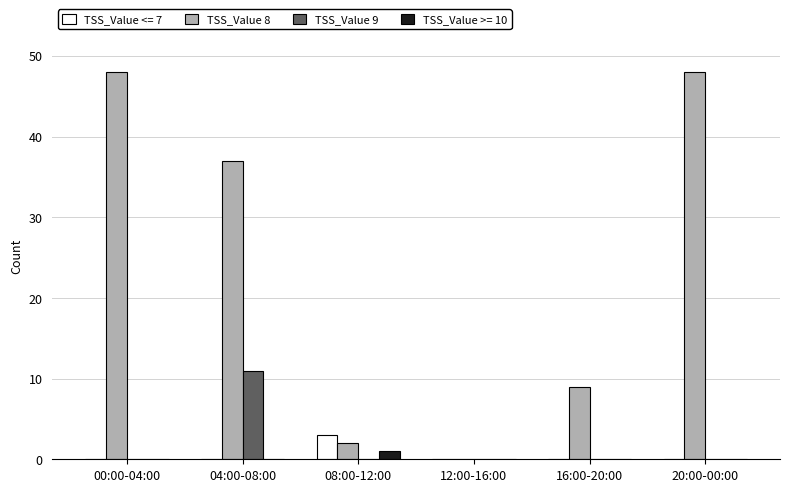

Reading left to right, transcribe all the data shown in this chart.

TSS_Value <= 7: 0	0	3	0	0	0
TSS_Value 8: 48	37	2	0	9	48
TSS_Value 9: 0	11	0	0	0	0
TSS_Value >= 10: 0	0	1	0	0	0